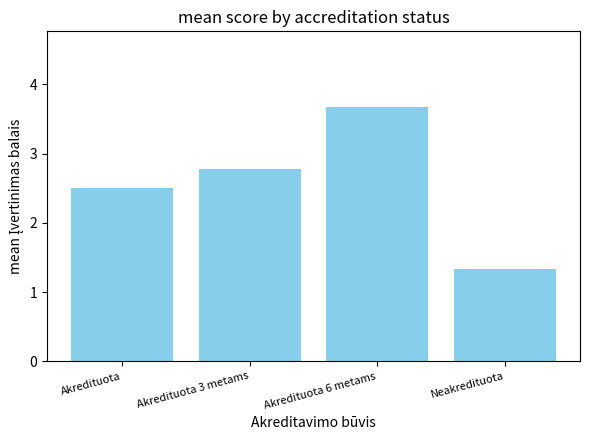

How many data points does each series have?

4